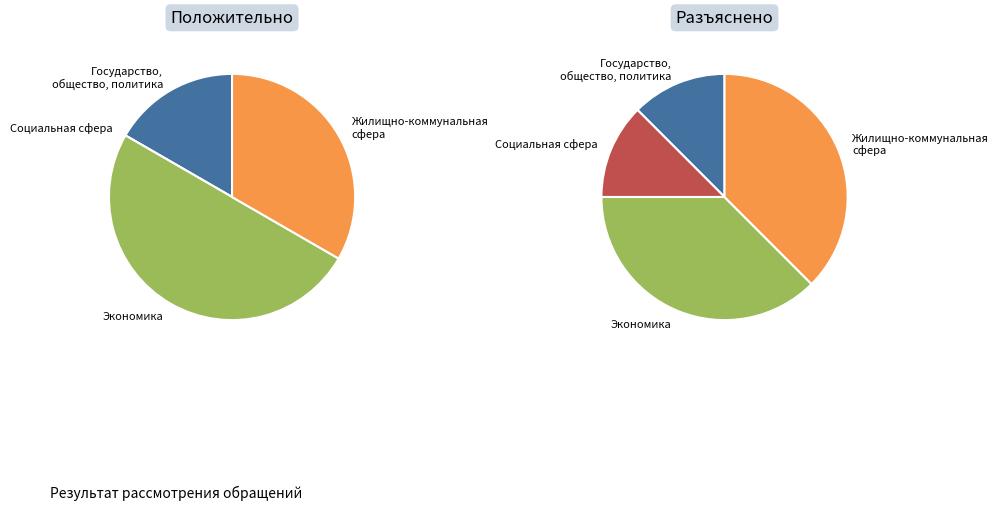

Does Государство, общество, политика represent more than half of the total?

No